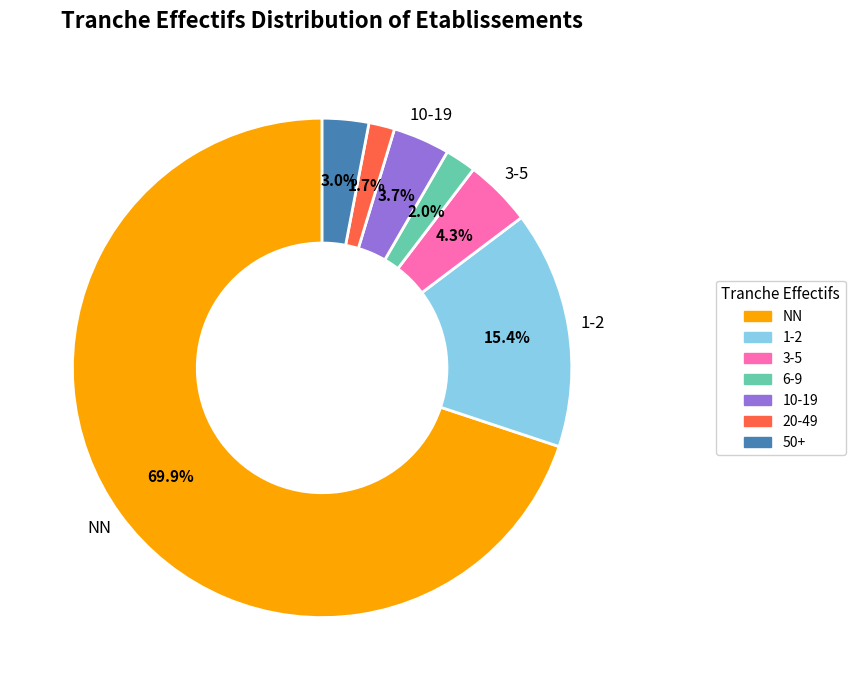

Does any single category account for the majority?

Yes